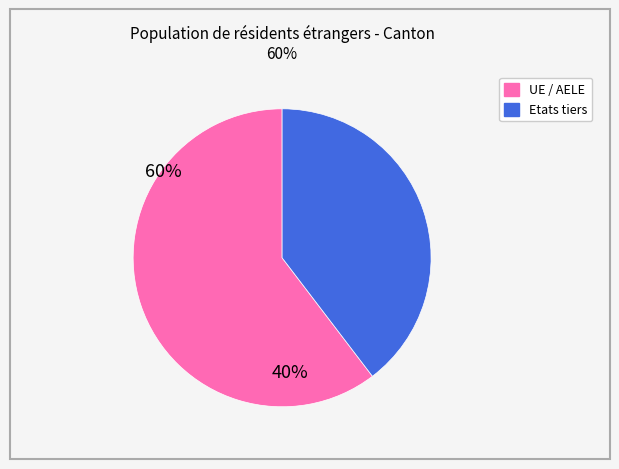

Do UE / AELE and Etats tiers together represent more than half of the pie?

Yes